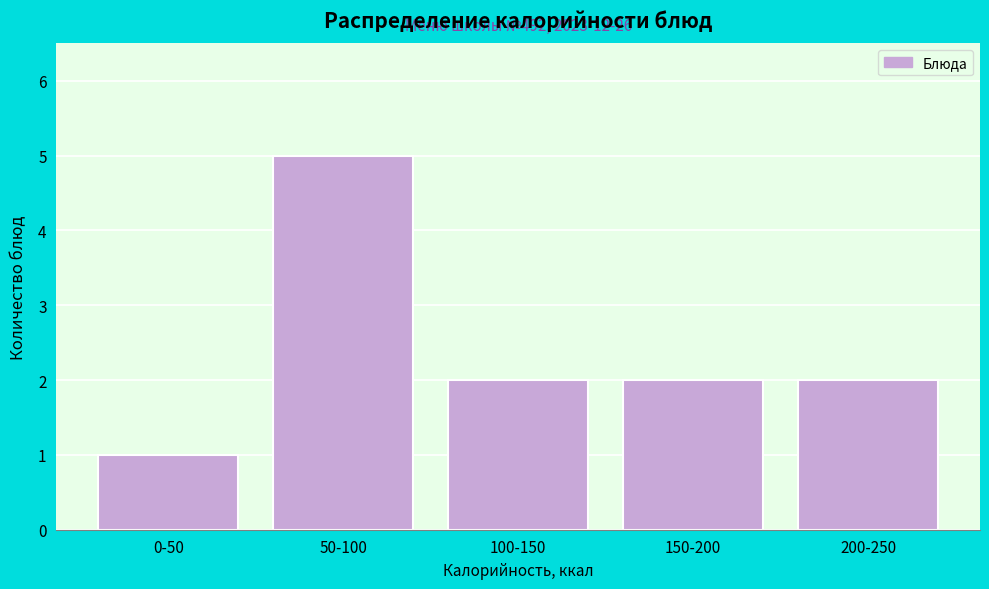

Reading left to right, extract all data points from this chart.

0-50=1	50-100=5	100-150=2	150-200=2	200-250=2